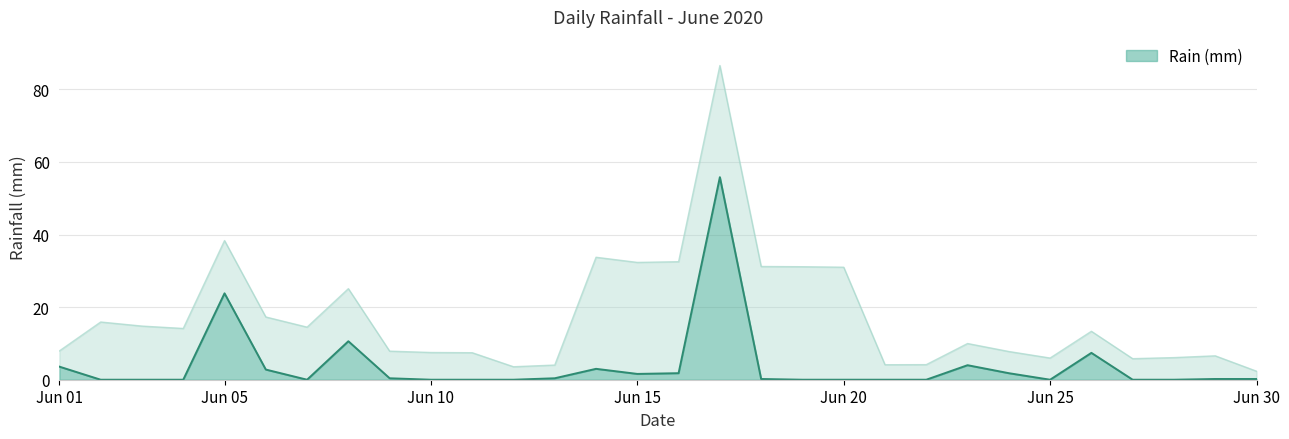

Which has a higher value, 2020-06-27 or 2020-06-06?

2020-06-06